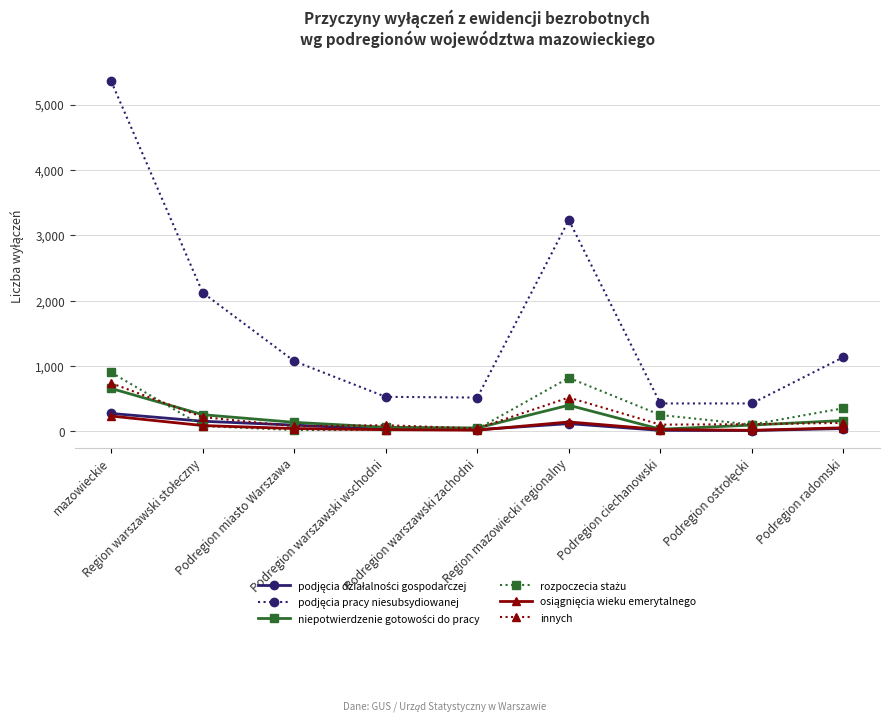

What is the maximum value shown in the chart?

5355